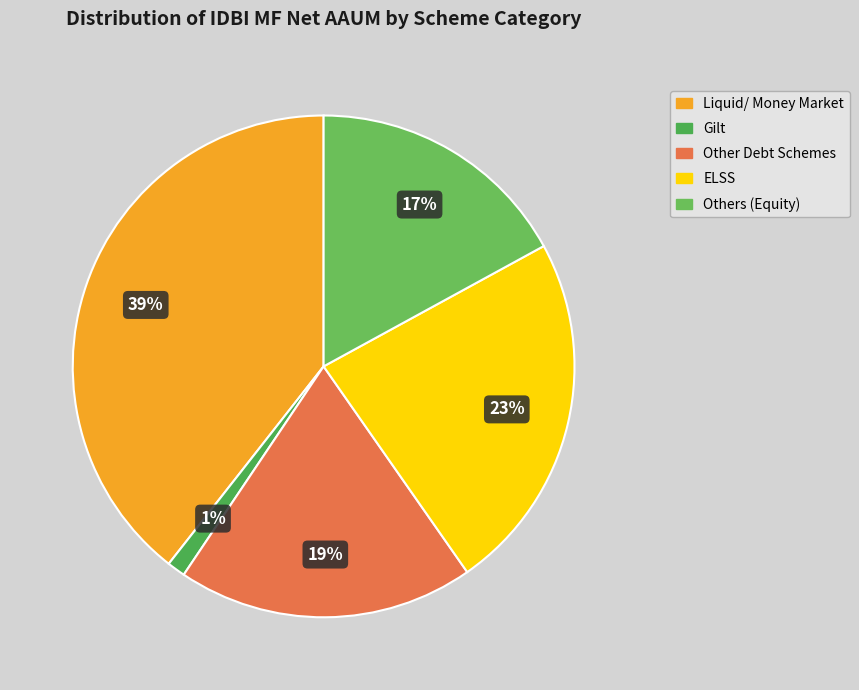

To the nearest percent, what percentage of the pie is Gilt?

1%